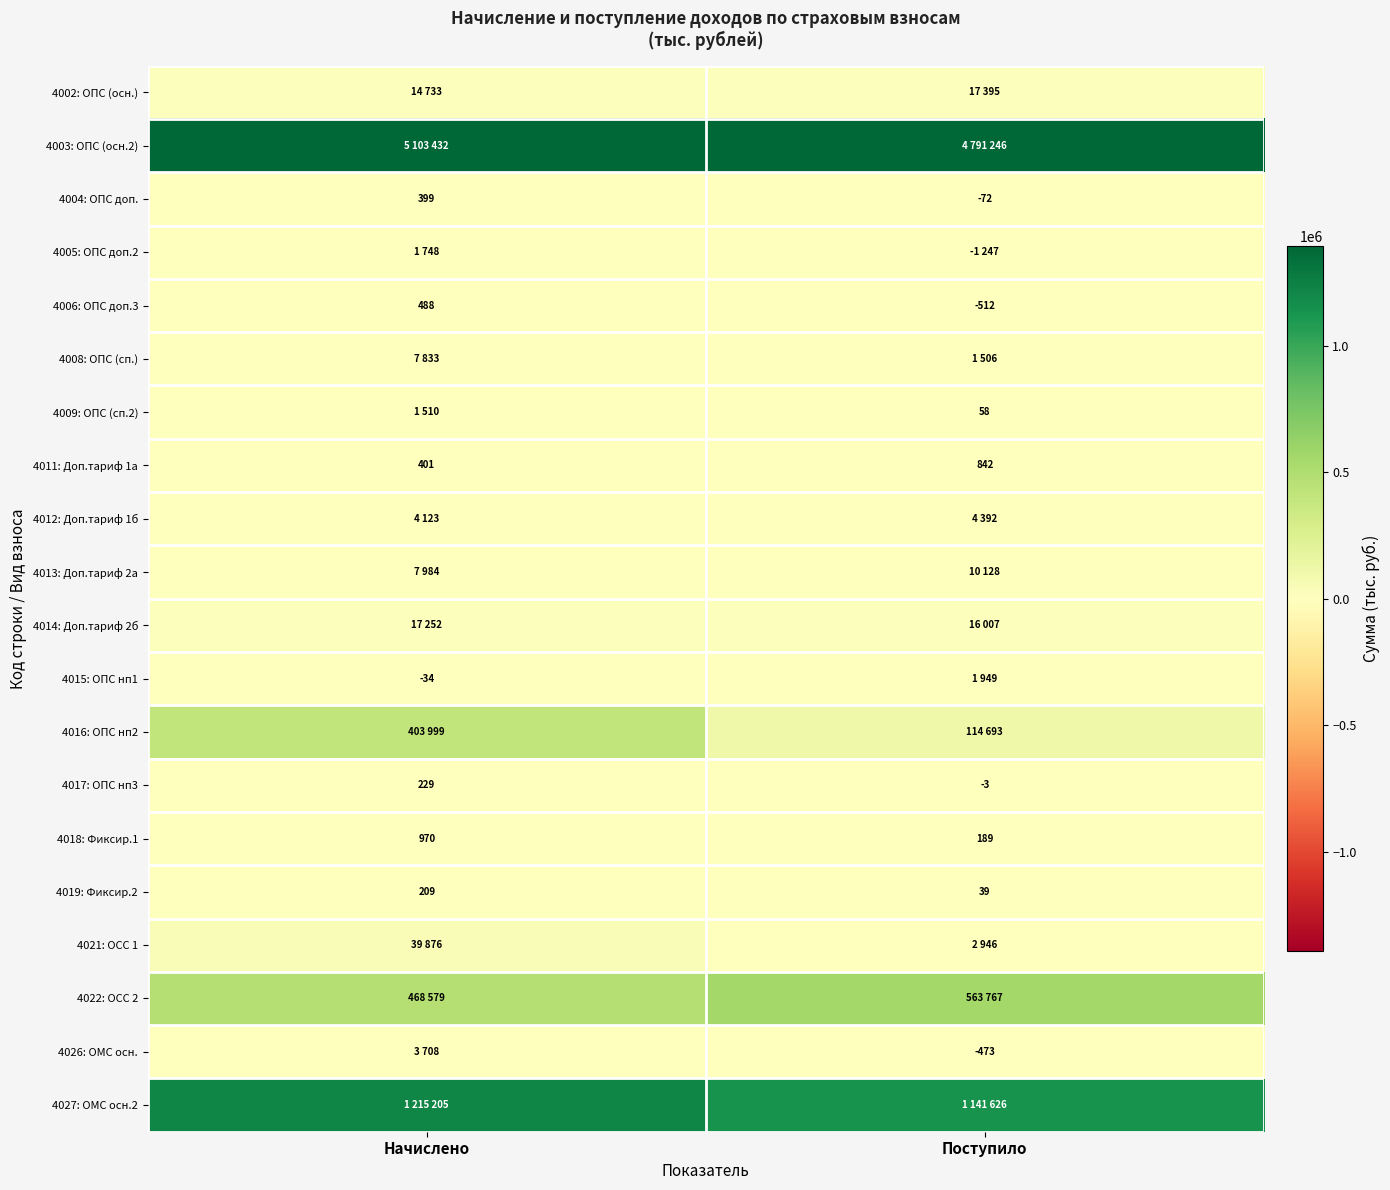

The 4019: Фиксир.2 series shows 65 at Поступило. True or false?

False